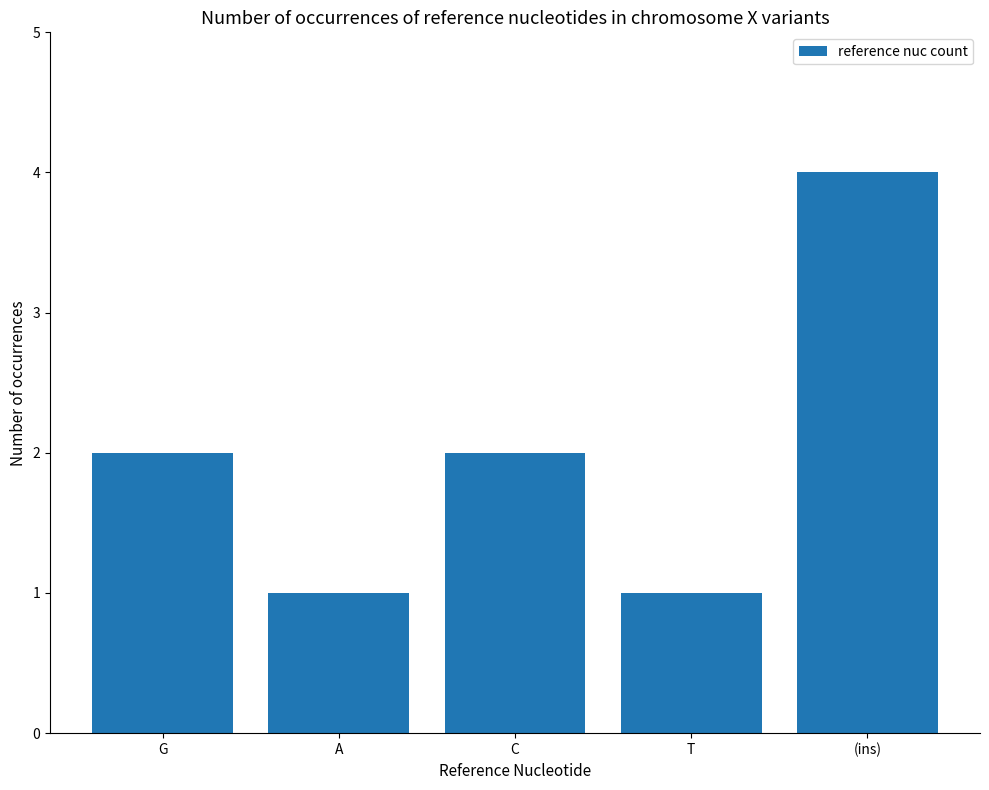

Reading left to right, what are all the values shown in this chart?

G=2	A=1	C=2	T=1	(ins)=4